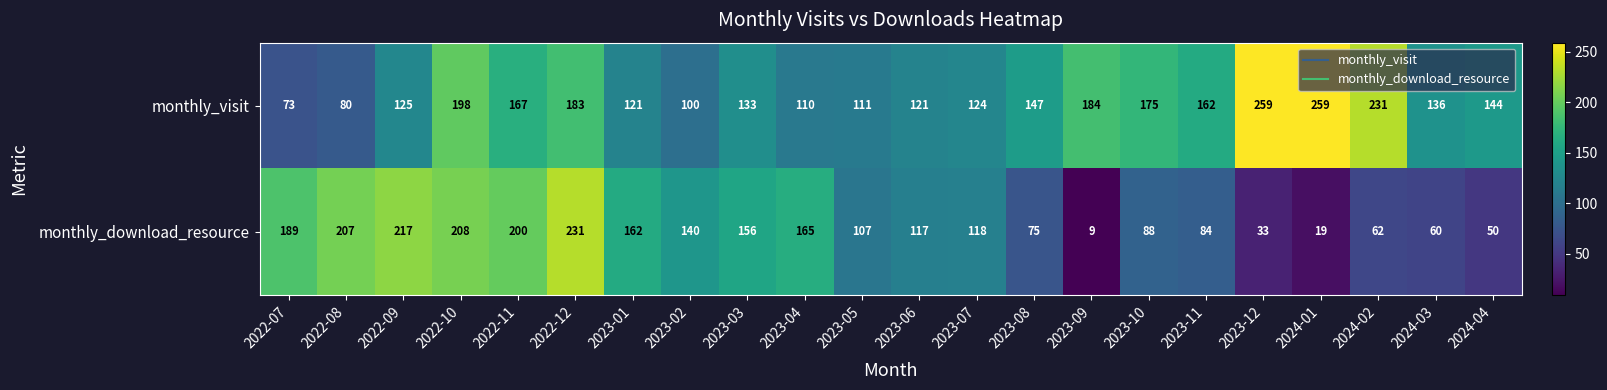

What is the difference between the monthly_download_resource values at 2023-09 and 2023-03?

147